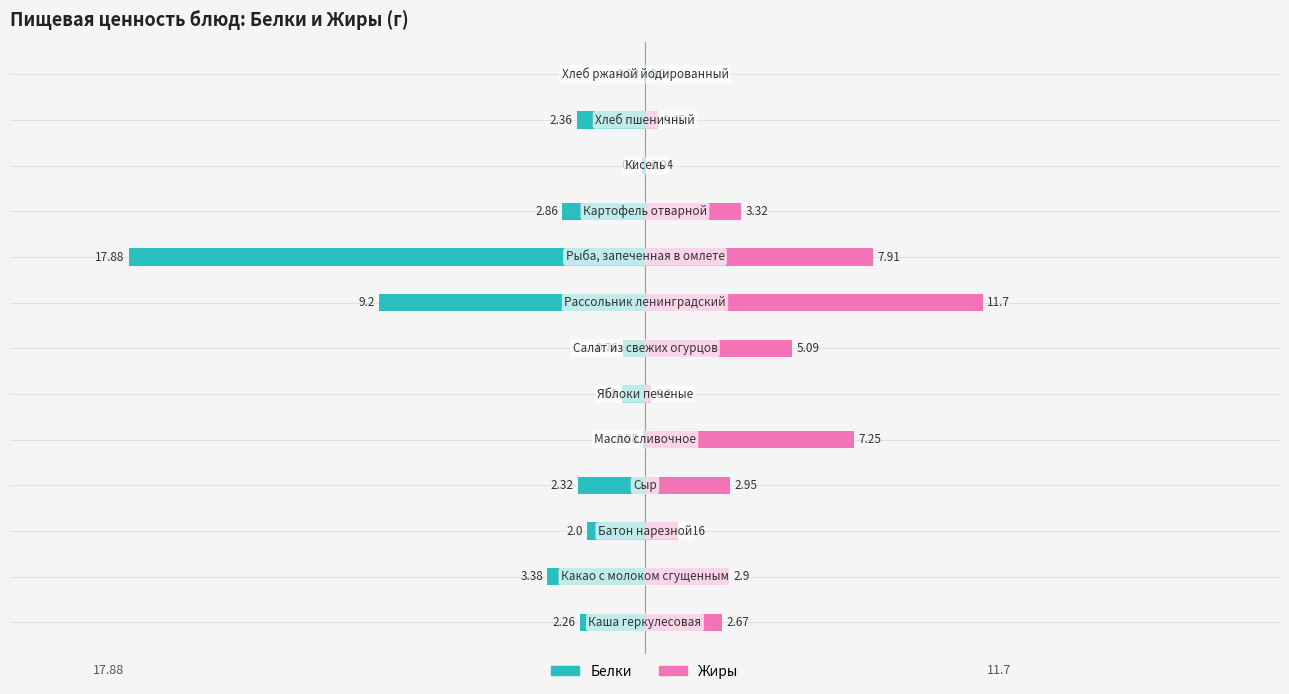

True or false: Белки has a value of -4.0 at 0.

False